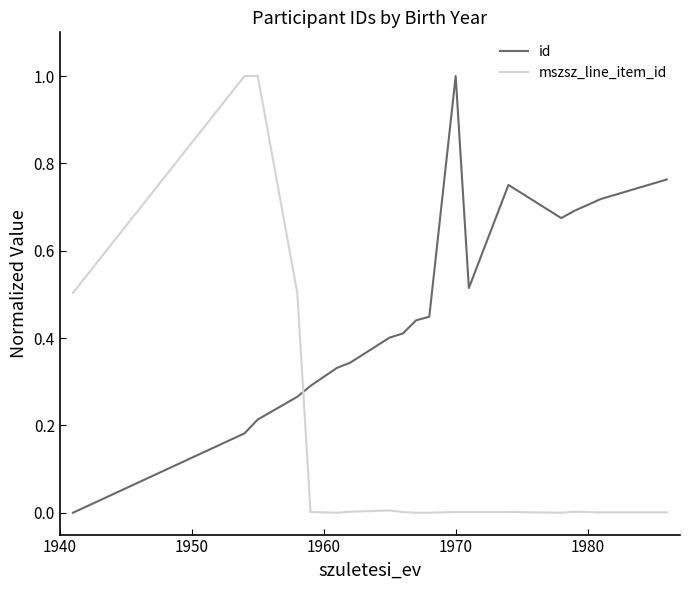

What is the maximum value shown in the chart?

1.0